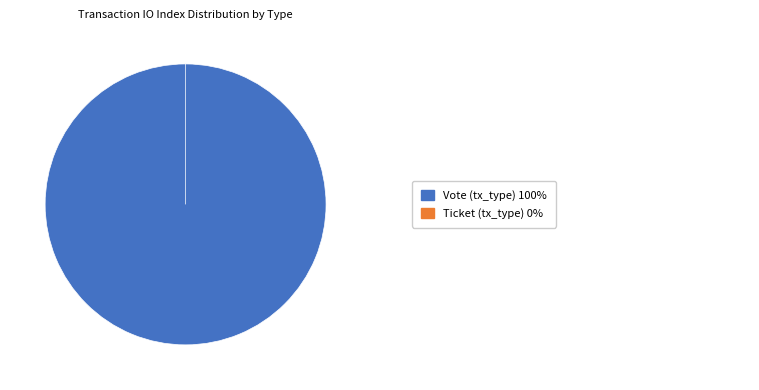

The Ticket (tx_type) slice represents 0% of the pie. True or false?

True